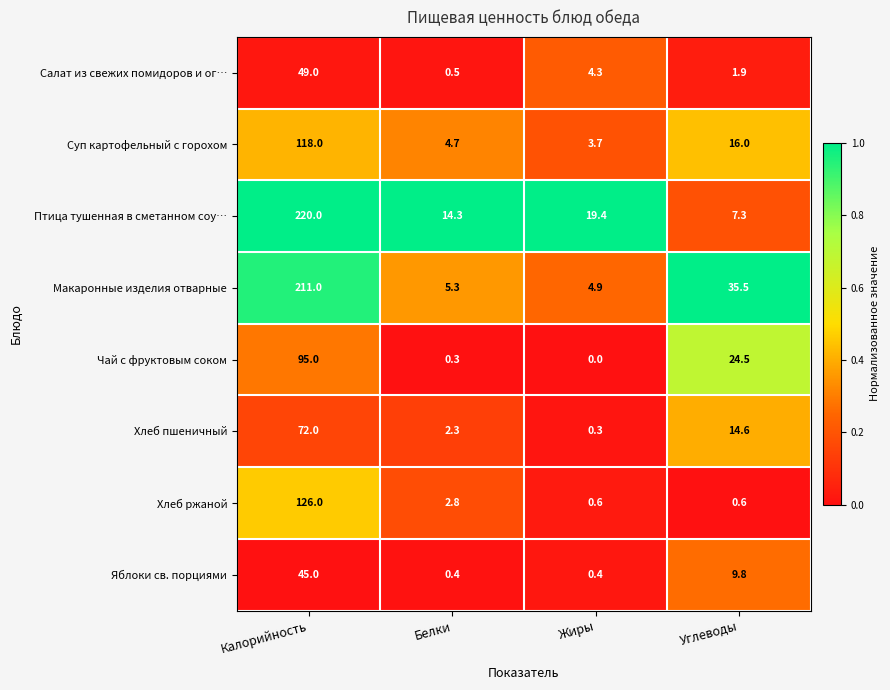

What is the minimum value for Макаронные изделия отварные?

4.9